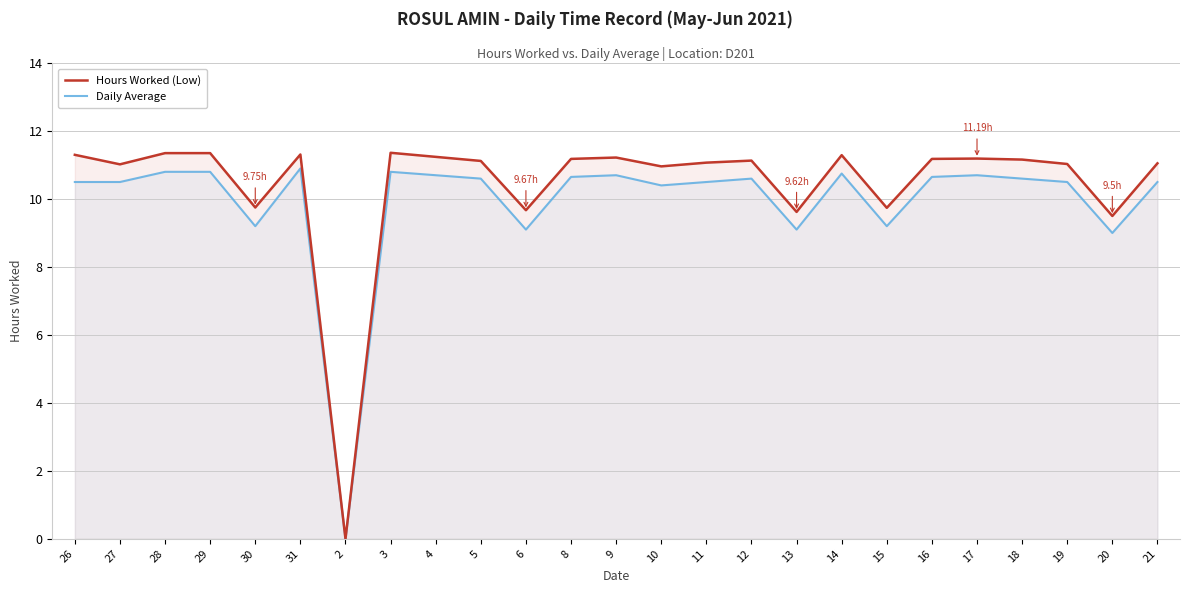

The Hours Worked (Low) series shows 11.2 at 8. True or false?

True